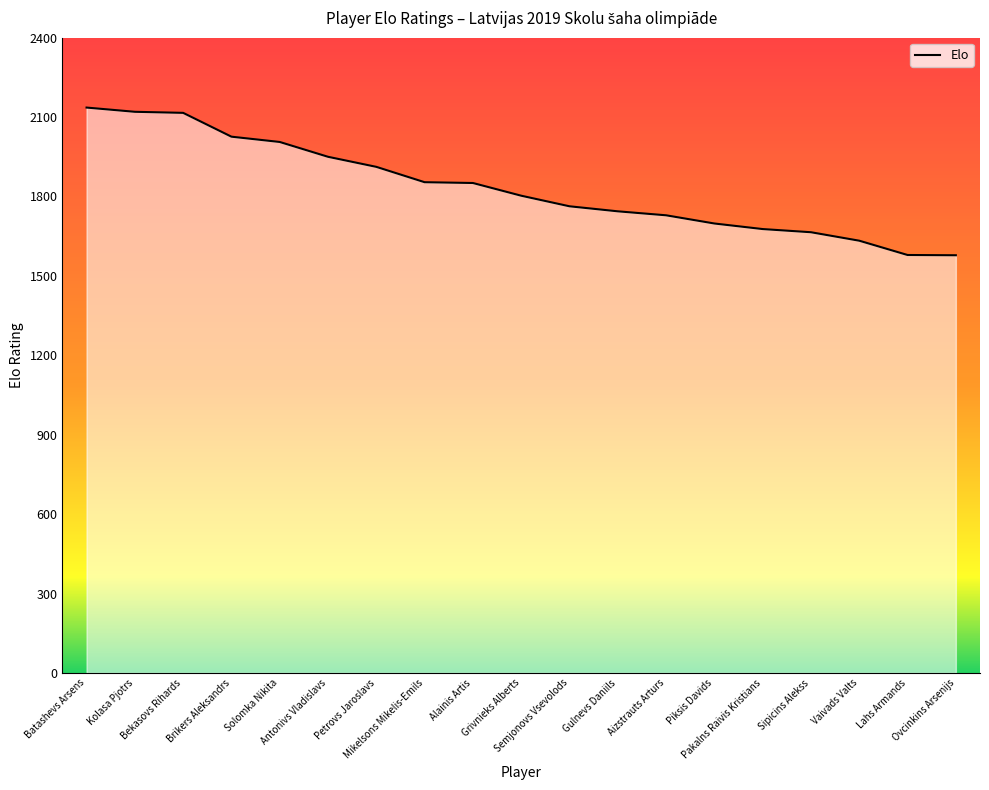

What is the greatest value displayed?

2136